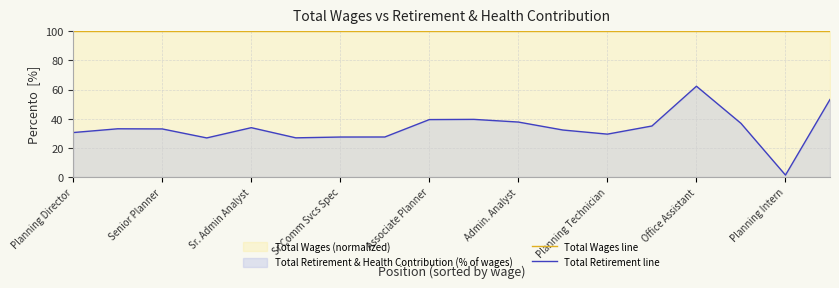

At which label does Total Retirement line reach its peak?

Office Assistant